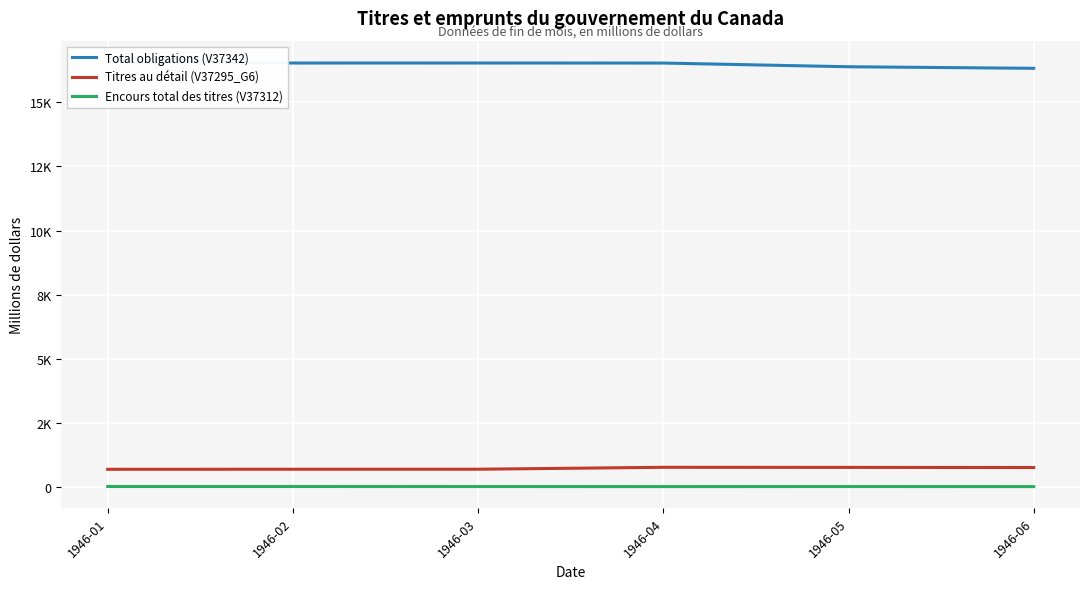

What are all the series names shown in the legend?

Total obligations (V37342), Titres au détail (V37295_G6), Encours total des titres (V37312)